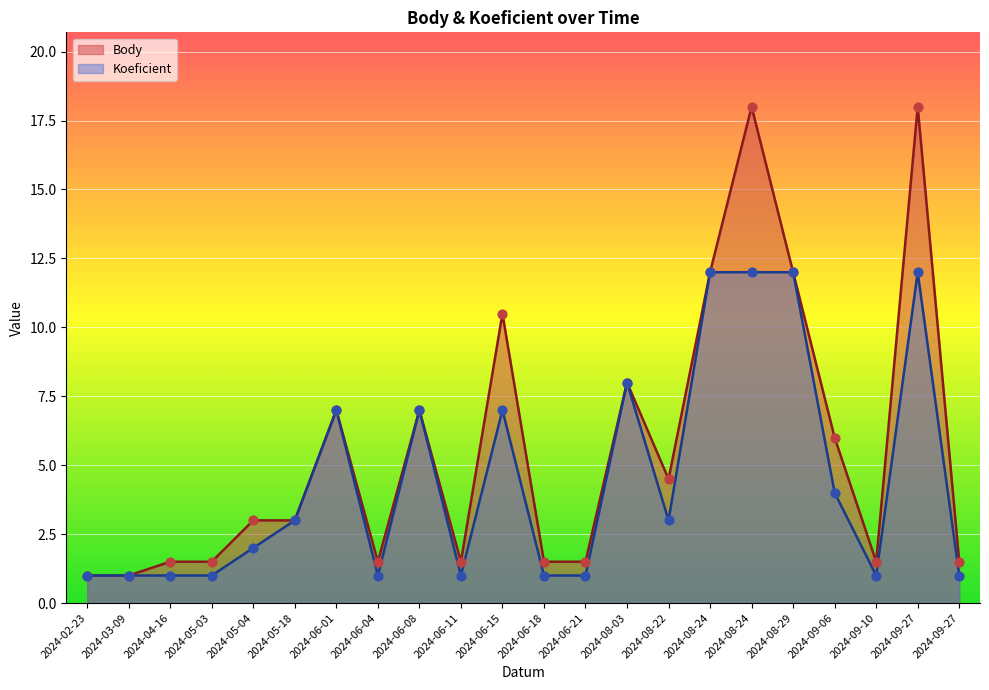

At which category is the sum across all series the highest?

2024-08-24